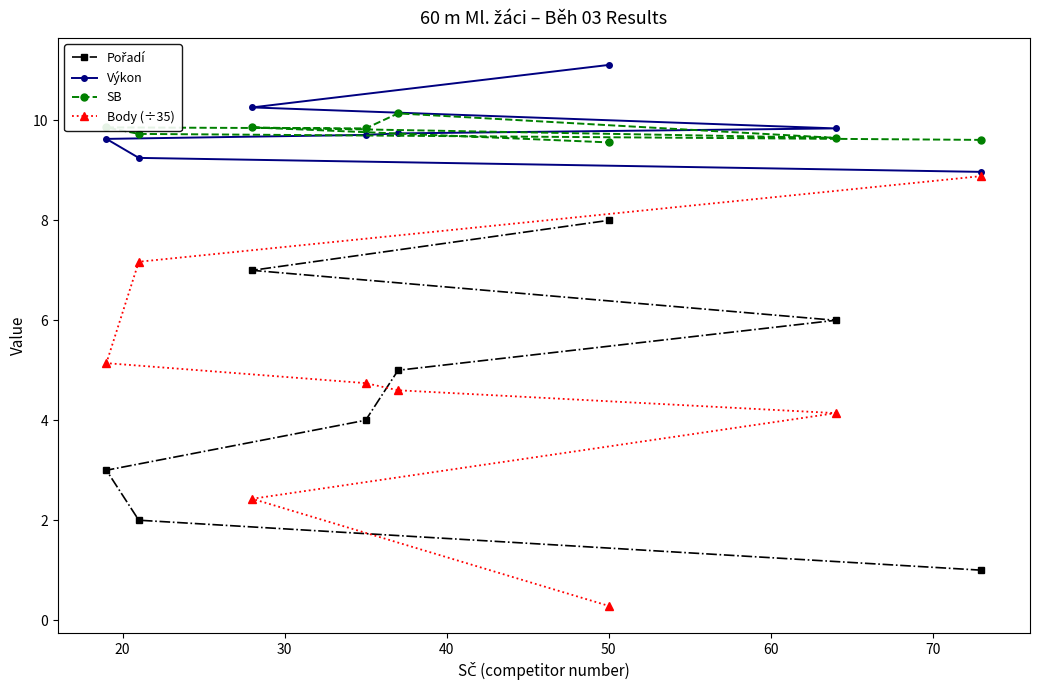

At how many categories does at least one series exceed 0?

8